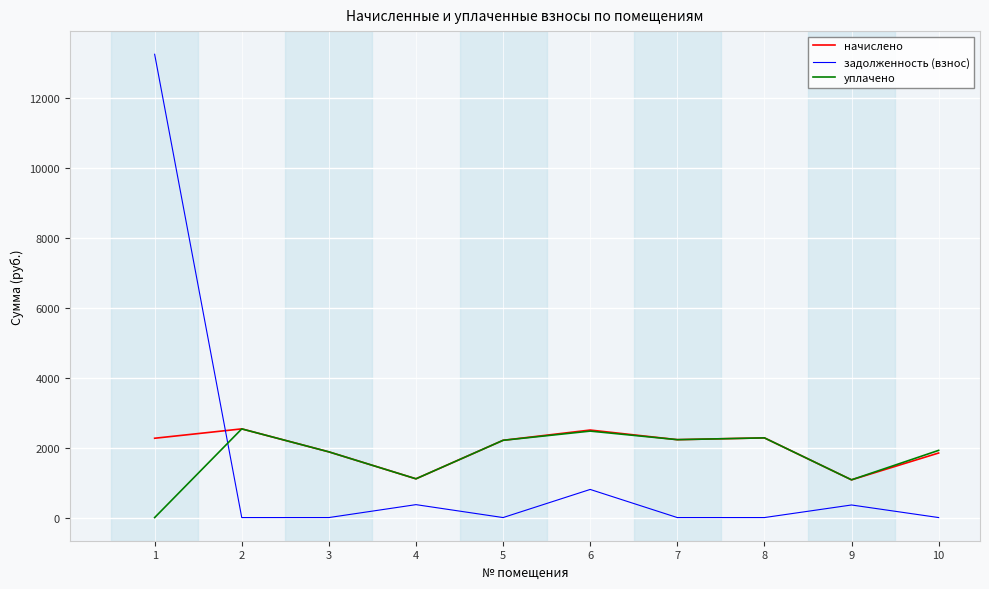

At which label does уплачено reach its minimum?

1